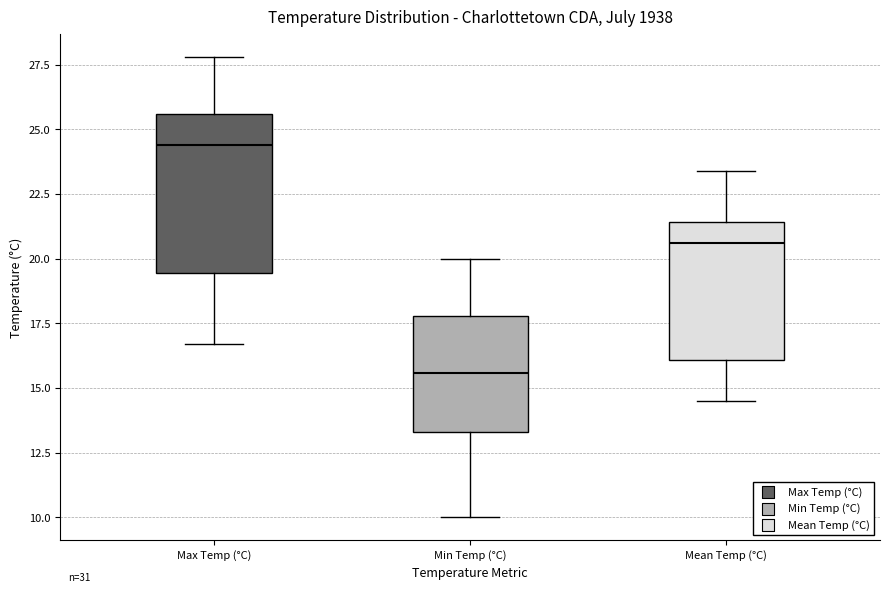

Comparing the boxes themselves (not the whiskers), which one is the tallest?

Max Temp (°C)